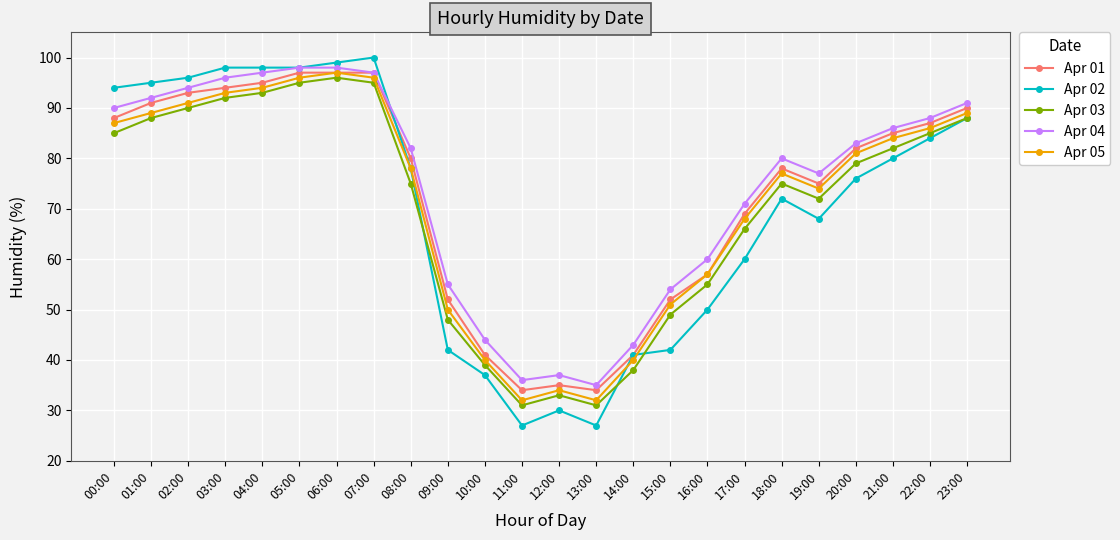

At which category does Apr 05 reach its first local peak?

06:00